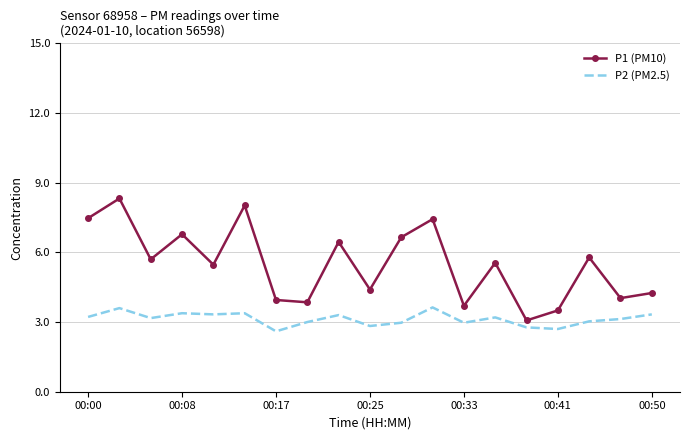

What is the smallest value displayed?

2.6